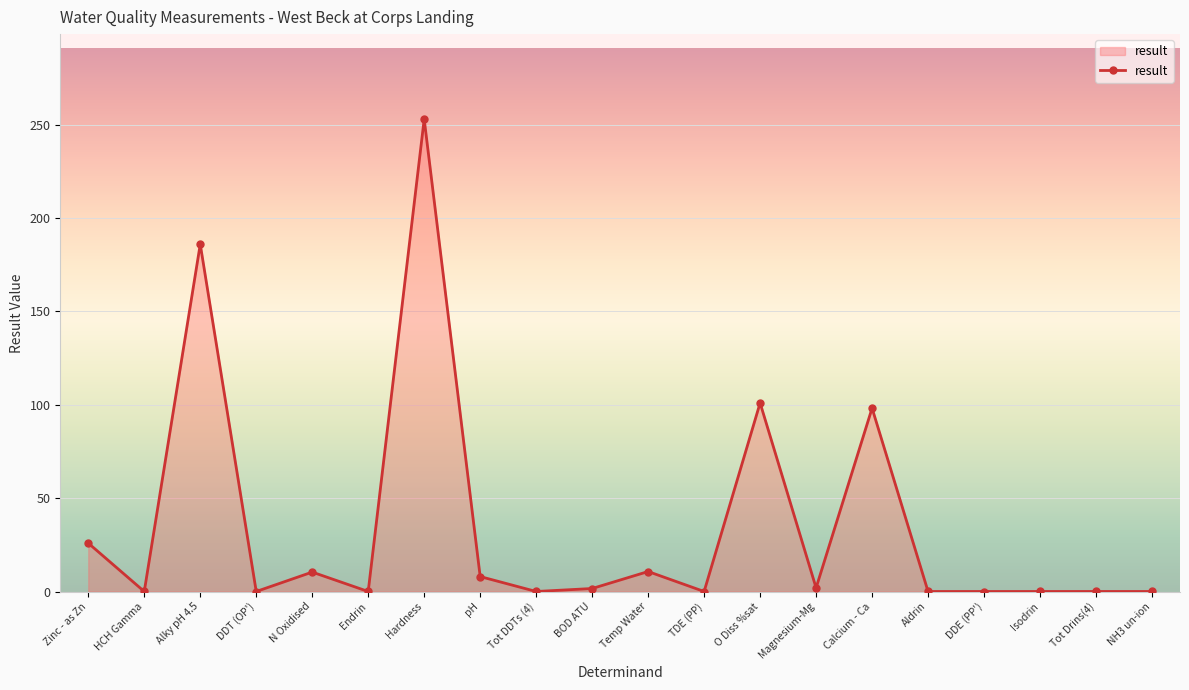

Between Temp Water and O Diss %sat, which is larger?

O Diss %sat